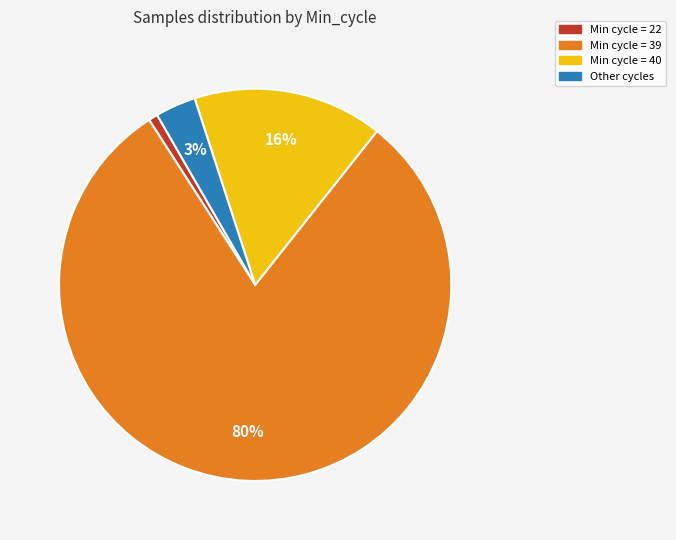

How many slices are in this pie chart?

4